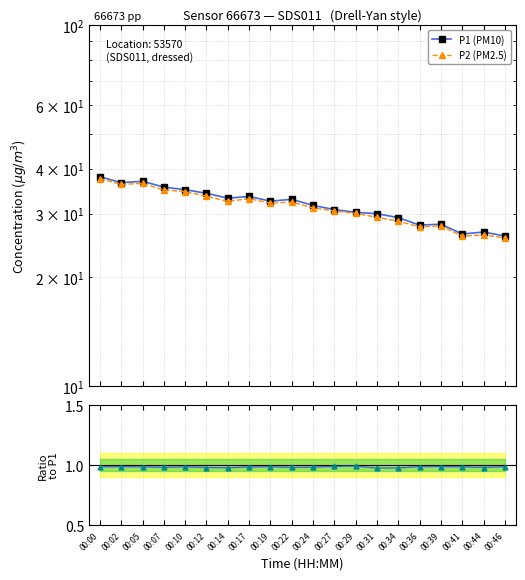

At which label is P1 (PM10) closest to 31?

00:27